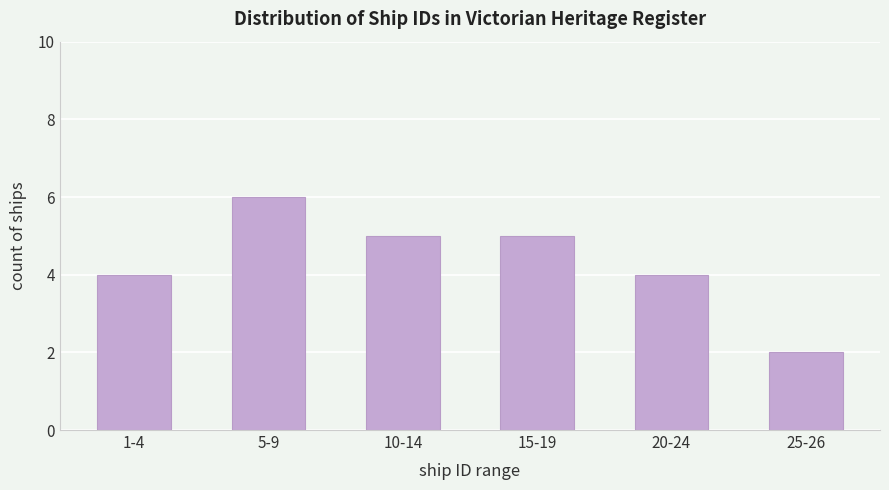

Reading left to right, extract all data points from this chart.

4	6	5	5	4	2